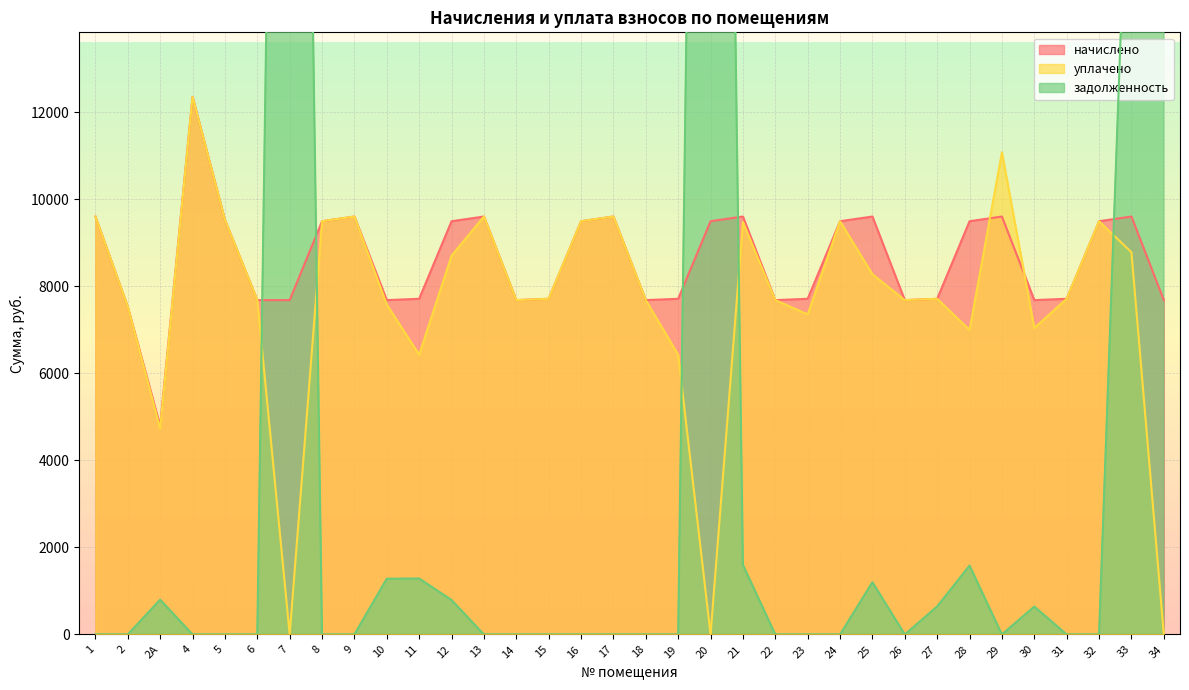

What is the difference between the начислено values at 17 and 6?

1920.0